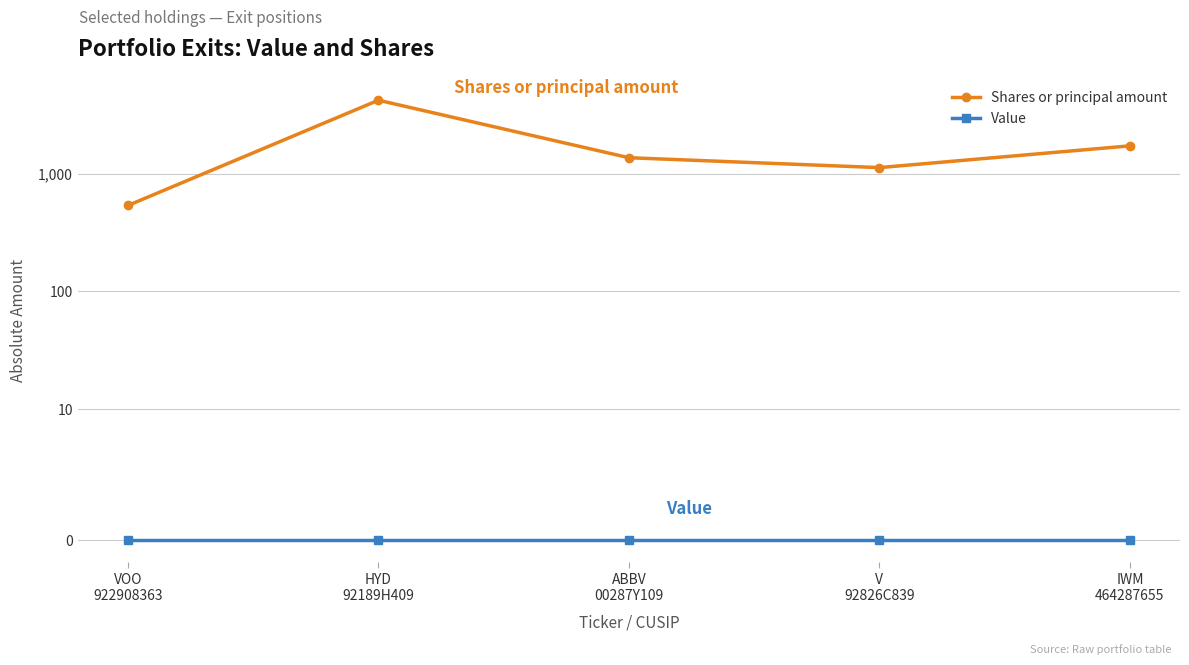

True or false: Value and Shares or principal amount cross at least once.

False